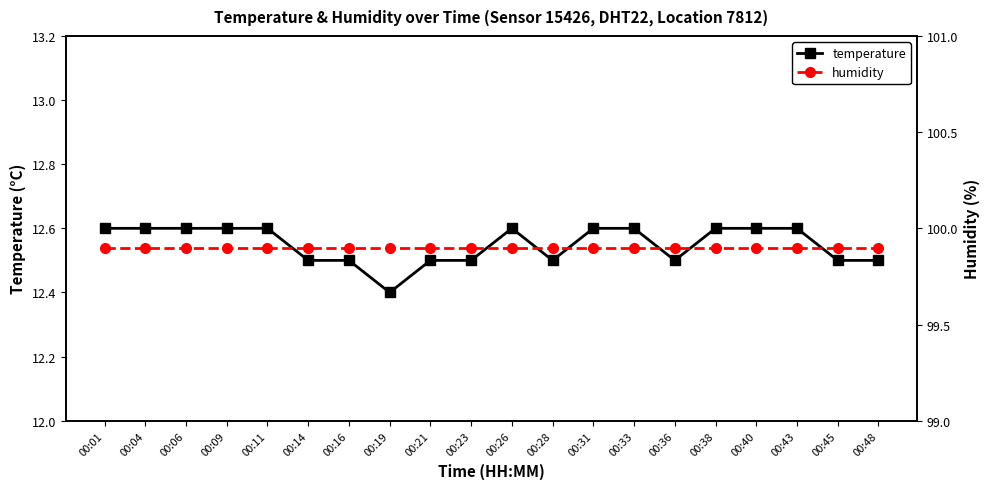

Which series has the largest total across all categories?

humidity